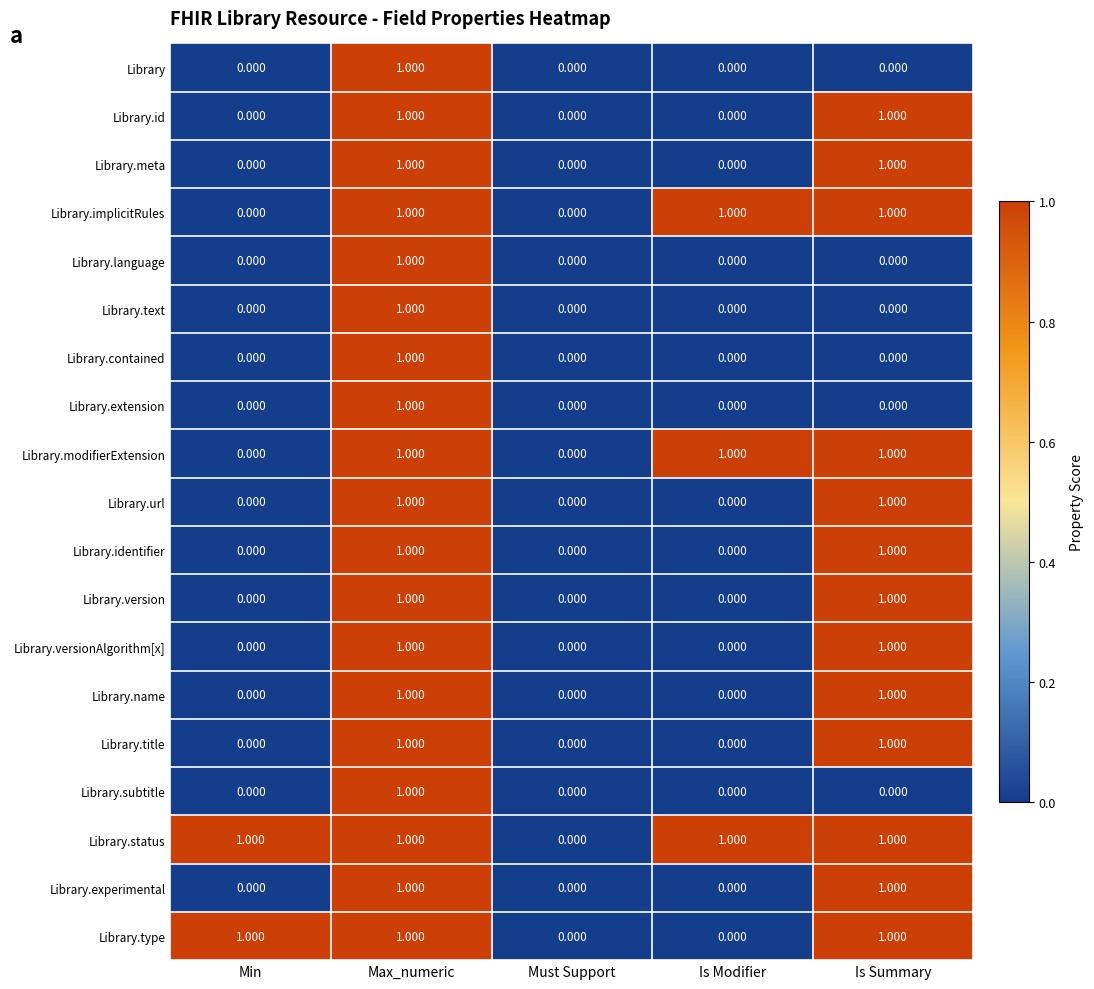

Which series has the largest total across all categories?

Library.status